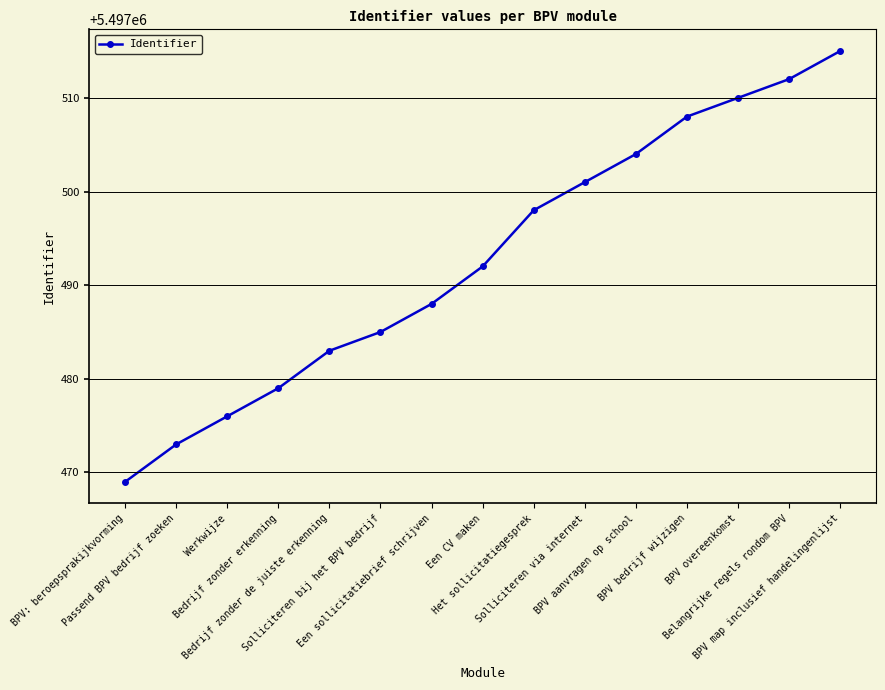

What is the label of the 13th point from the left?

BPV overeenkomst